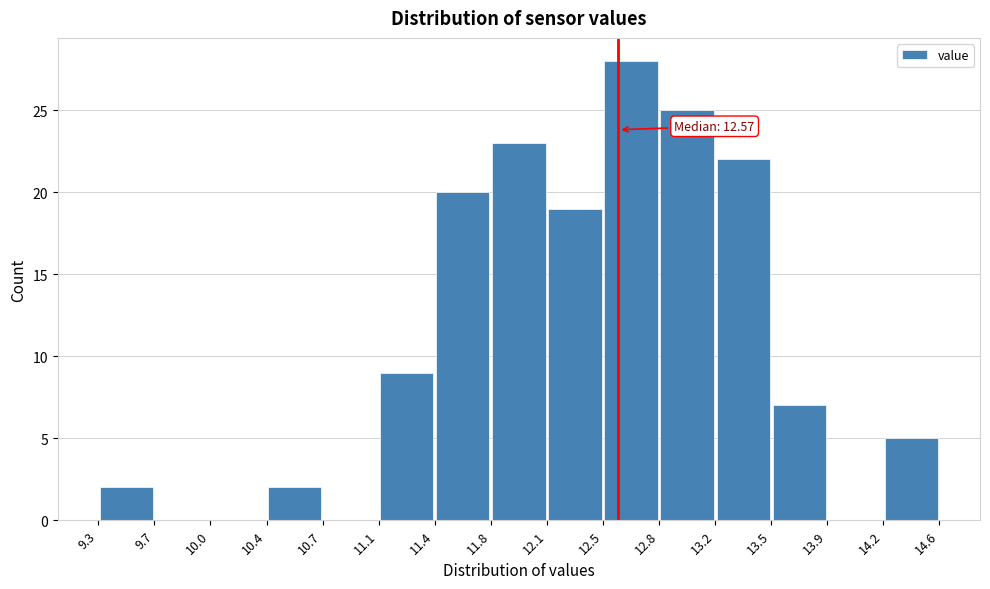

Over which range of the x-axis is the bar tallest?

12.5 to 12.8